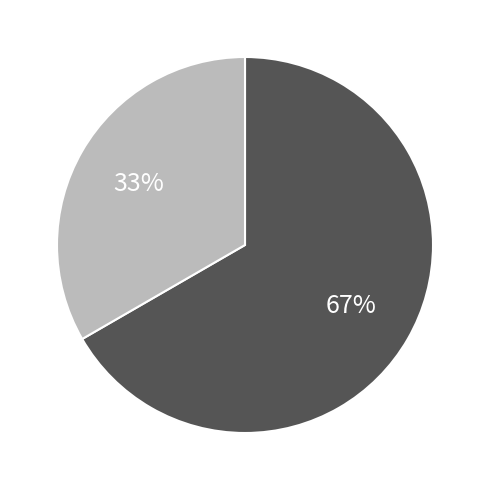

Is there a majority slice in this chart?

Yes